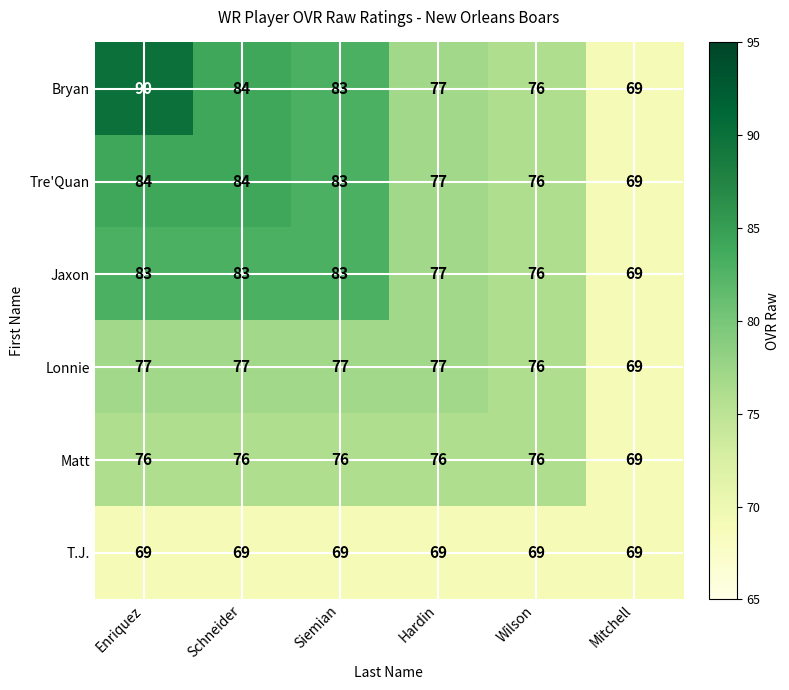

True or false: Jaxon has a value of 130 at Hardin.

False